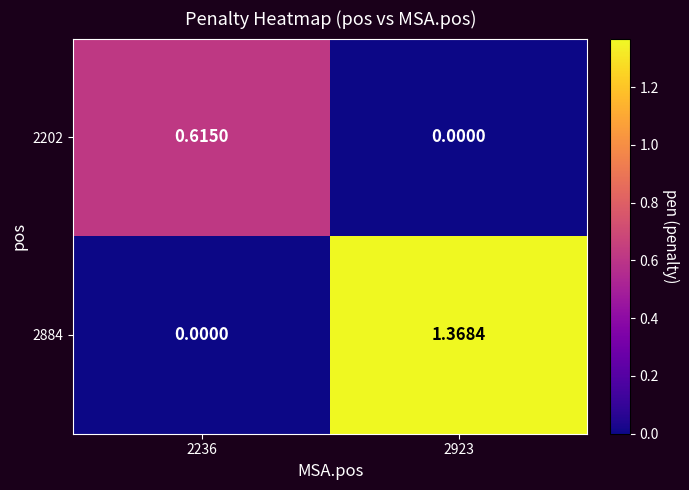

Is the value of 2884 at 2923 greater than the value of 2202 at 2923?

Yes